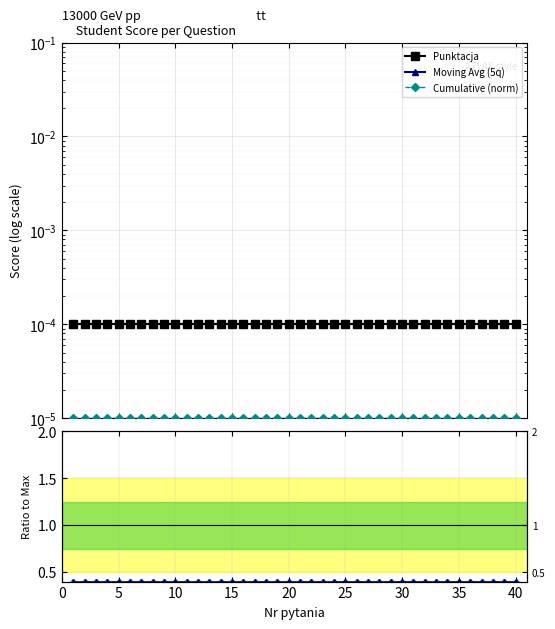

True or false: Cumulative (norm) has a value of 0.0 at 40.

False